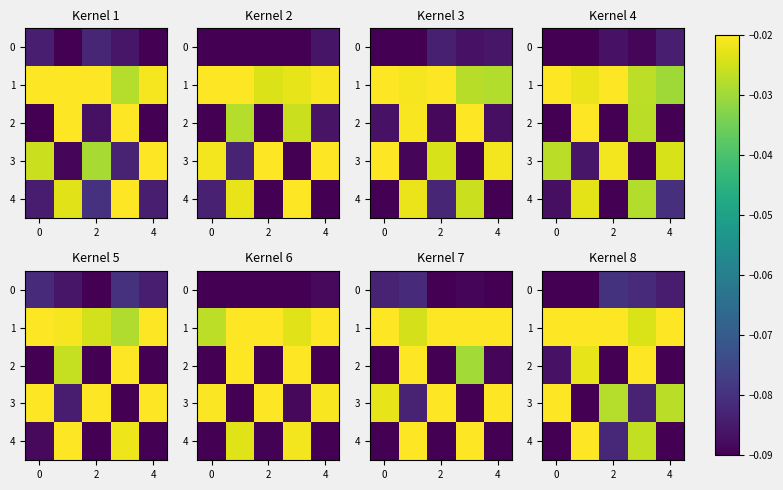

What is the smallest value displayed?

-0.1